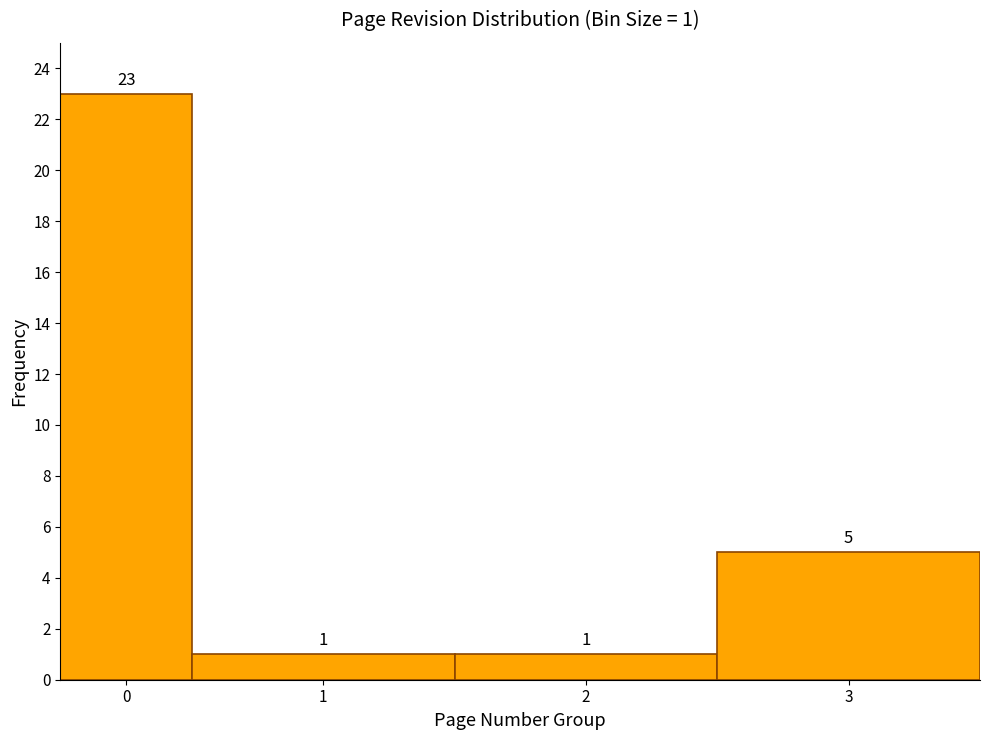

Reading left to right, transcribe all the data shown in this chart.

23	1	1	5